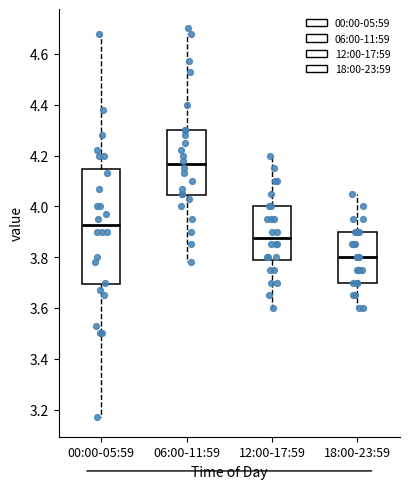

Which box is the tallest, from its lower edge to its upper edge?

00:00-05:59